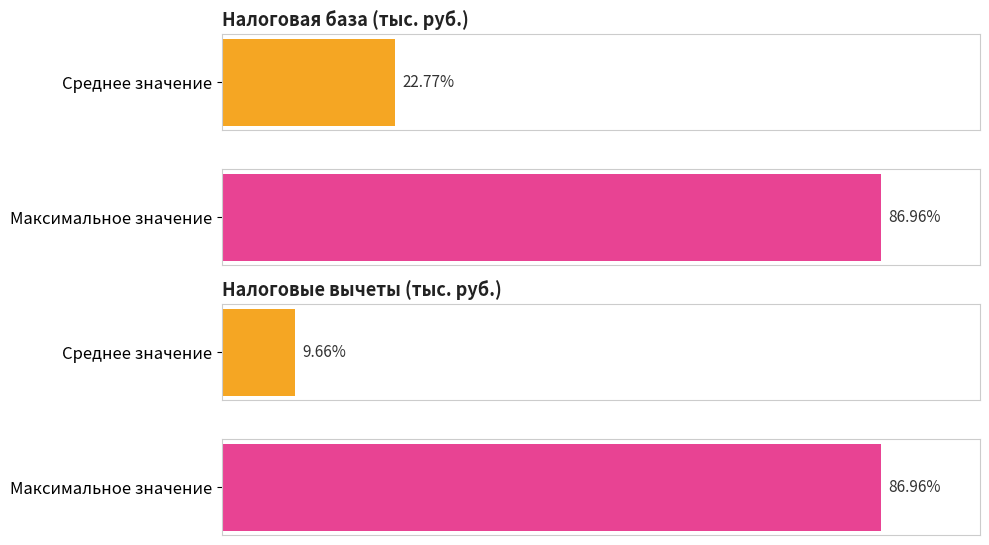

What is the sum of all Налоговые вычеты values?

8433